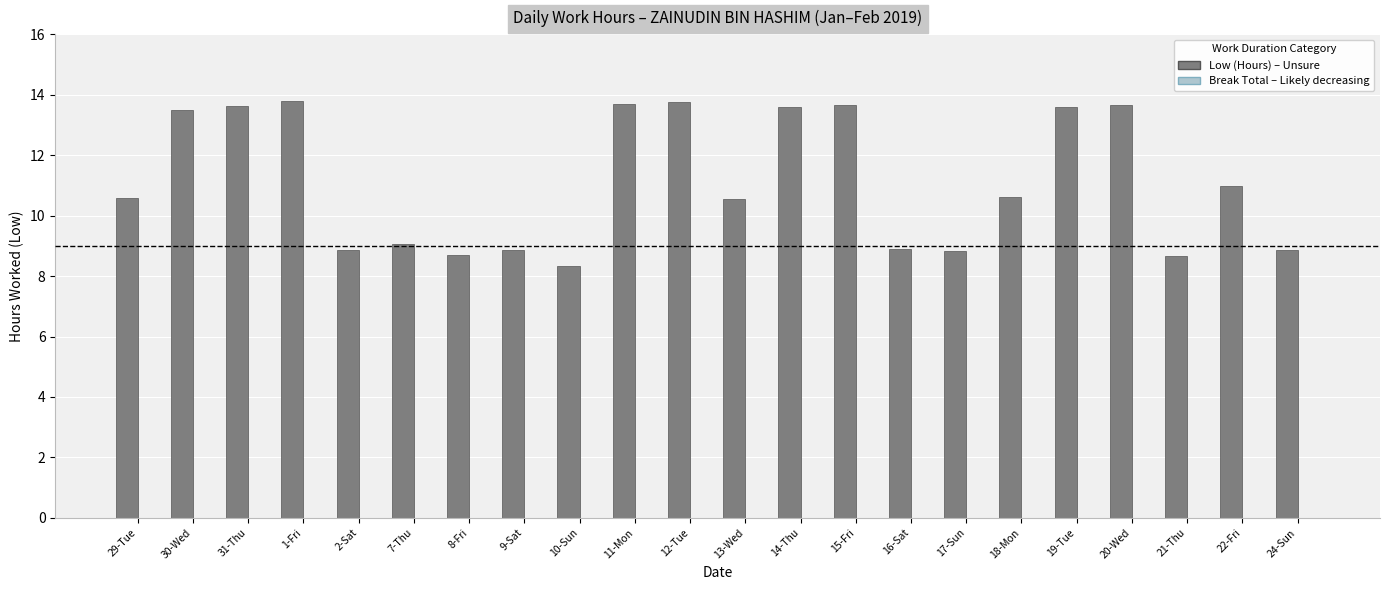

What is the ratio of the value at 19-Tue to the value at 1-Fri?

1.0